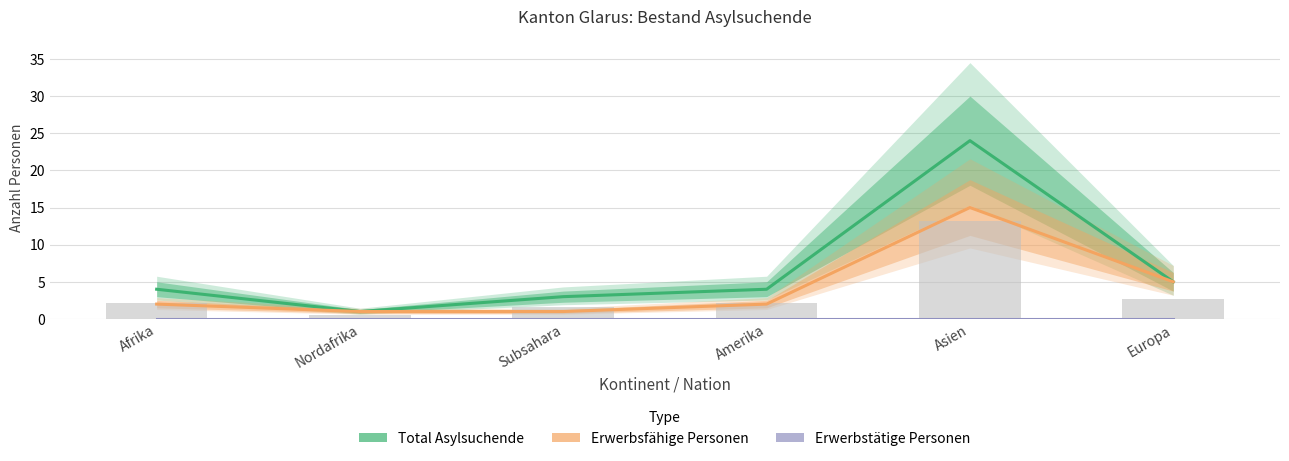

At how many categories does at least one series exceed 9?

1